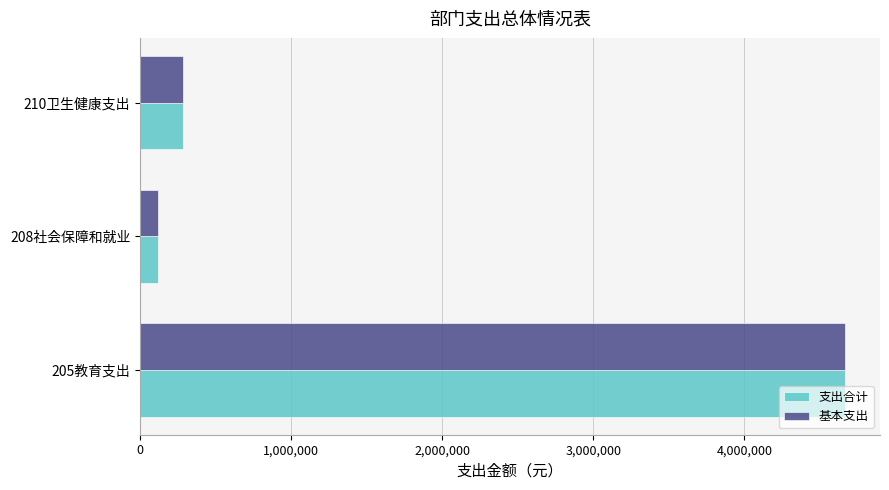

At which category is the sum across all series the highest?

205教育支出